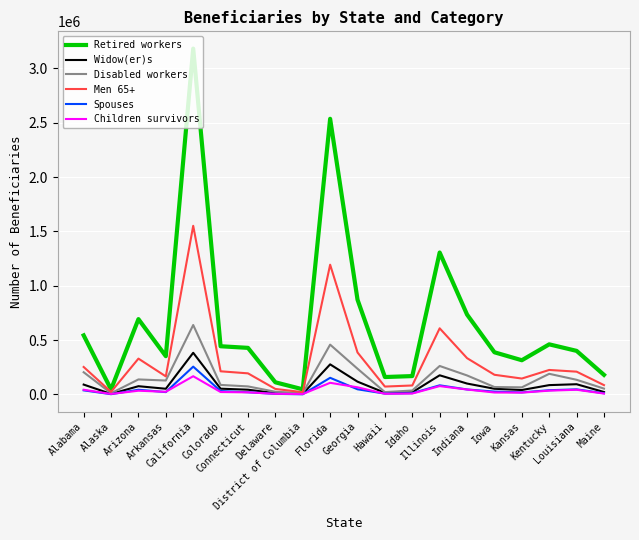

At how many categories does at least one series exceed 2845603?

1